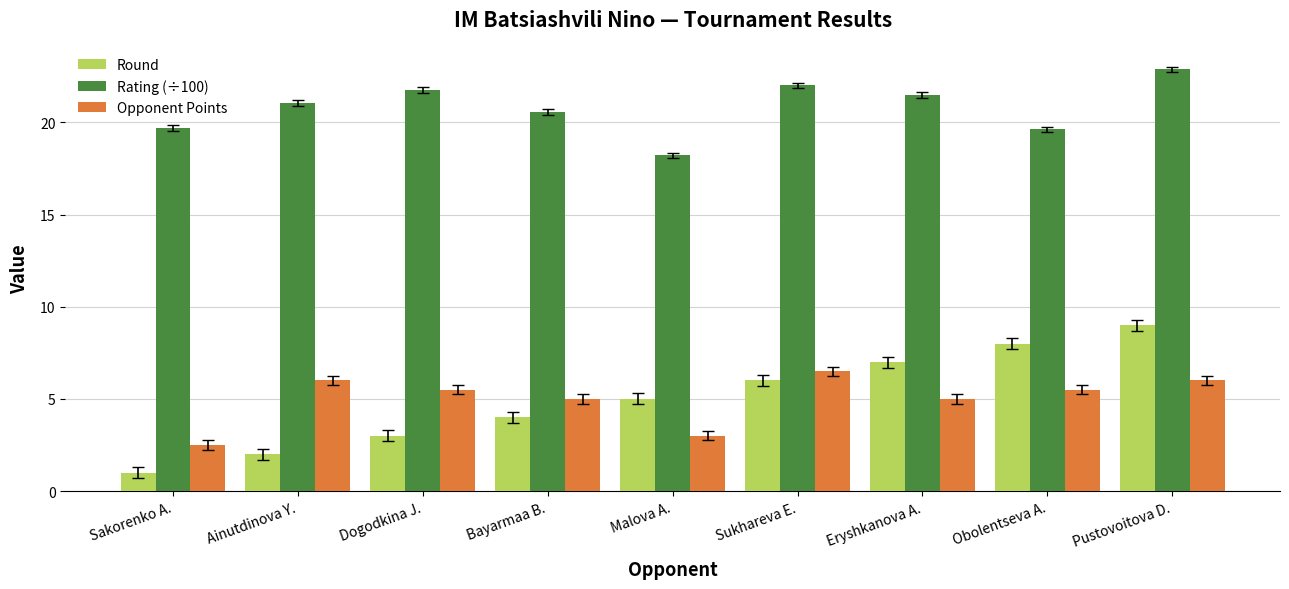

What is the difference between the maximum and minimum values in the Rating (÷100) series?

4.7